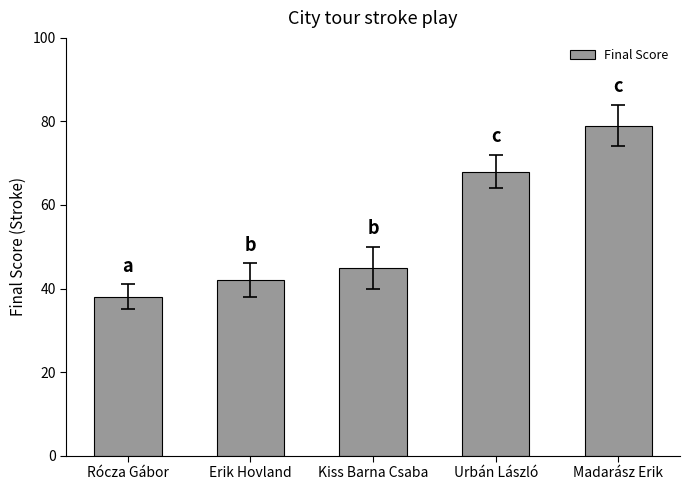

Rank the categories by value from highest to lowest.

Madarász Erik, Urbán László, Kiss Barna Csaba, Erik Hovland, Rócza Gábor